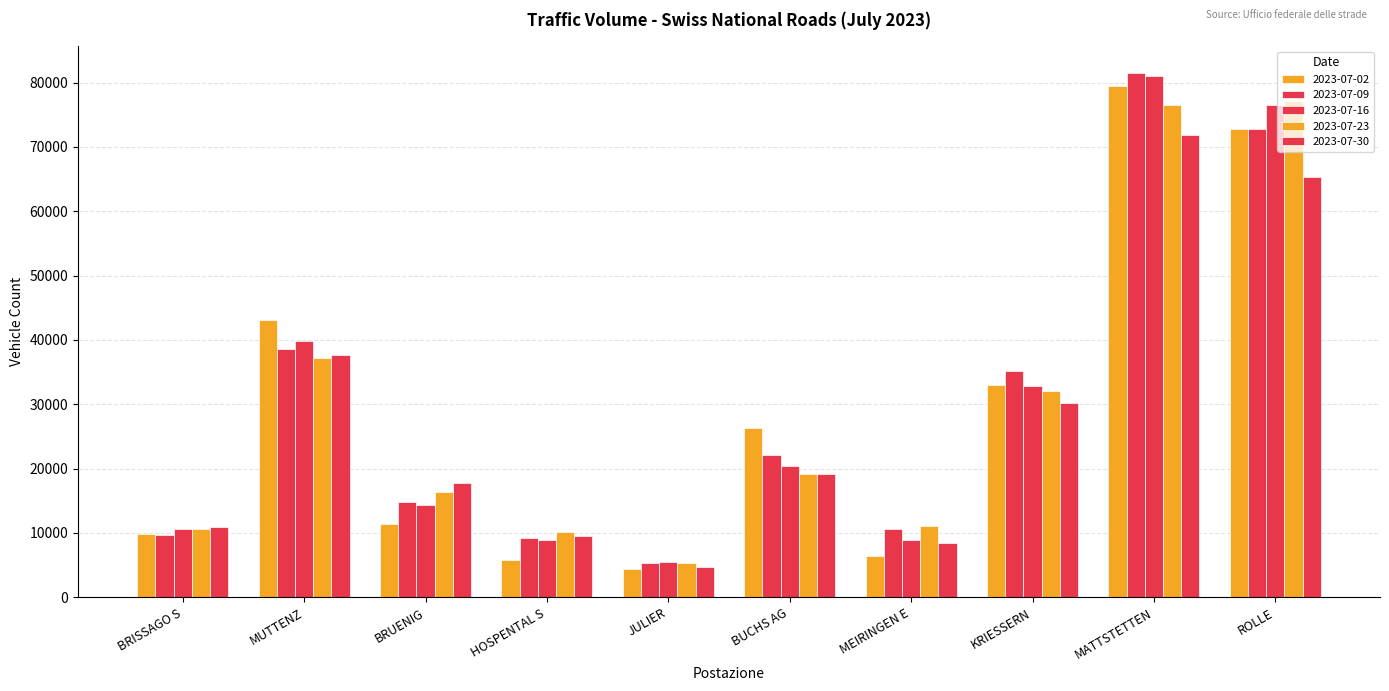

At BUCHS AG, list the series in order from largest to smallest.

2023-07-02, 2023-07-09, 2023-07-16, 2023-07-23, 2023-07-30